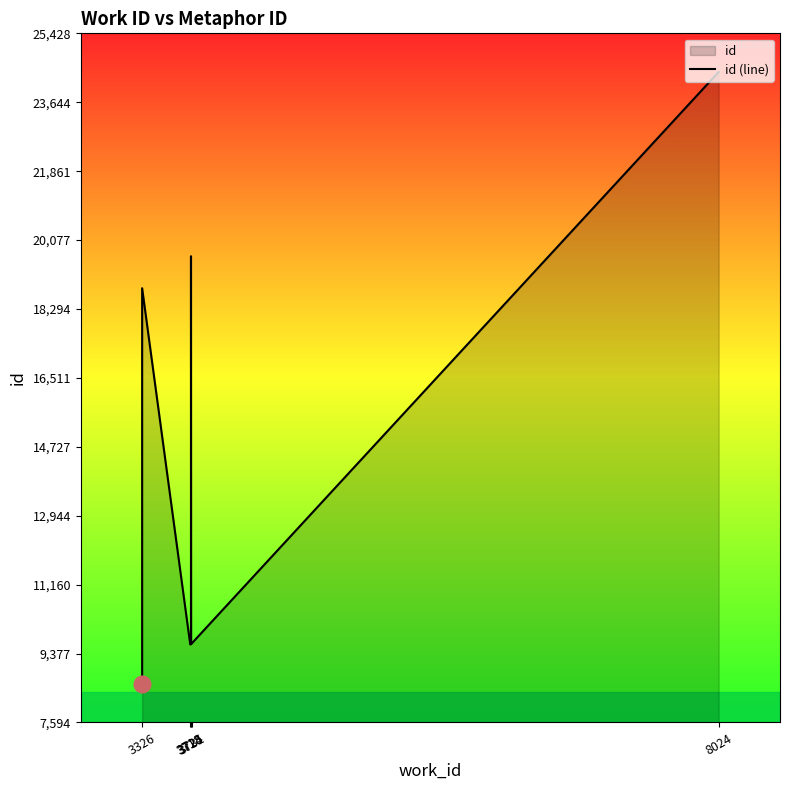

What value does the data have at 3724, to the nearest 100?

19700